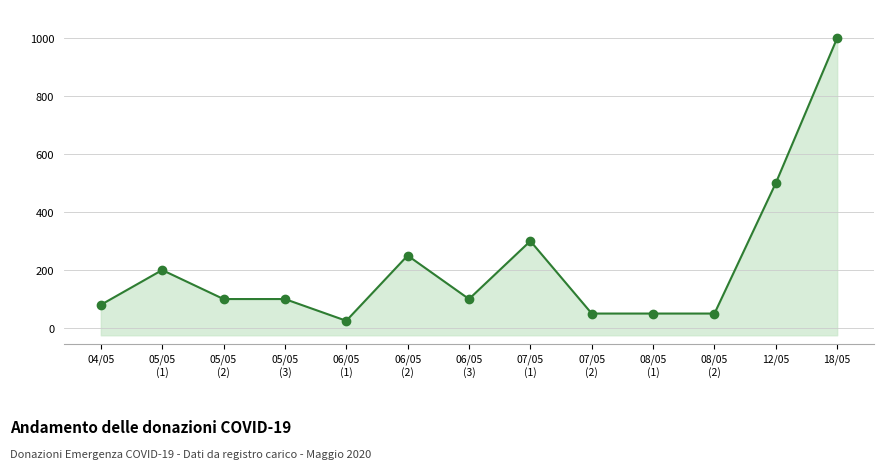

Rank the categories by value from highest to lowest.

18/05, 12/05, 07/05
(1), 06/05
(2), 05/05
(1), 05/05
(2), 05/05
(3), 06/05
(3), 04/05, 07/05
(2), 08/05
(1), 08/05
(2), 06/05
(1)